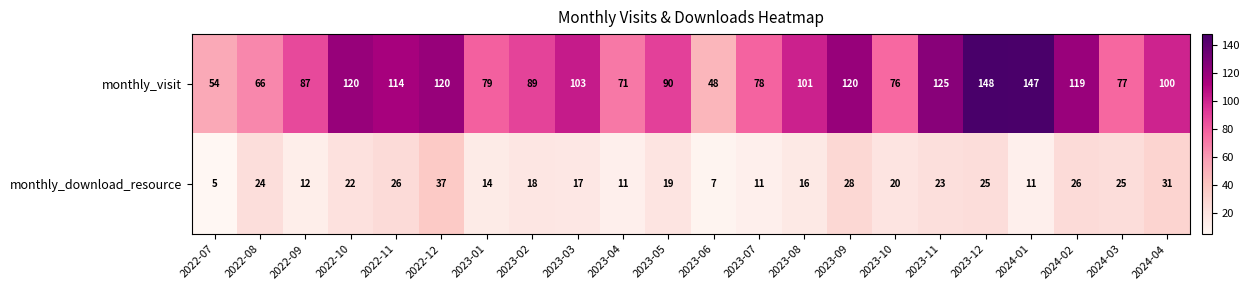

At which category does the chart reach its peak across all series?

2023-12